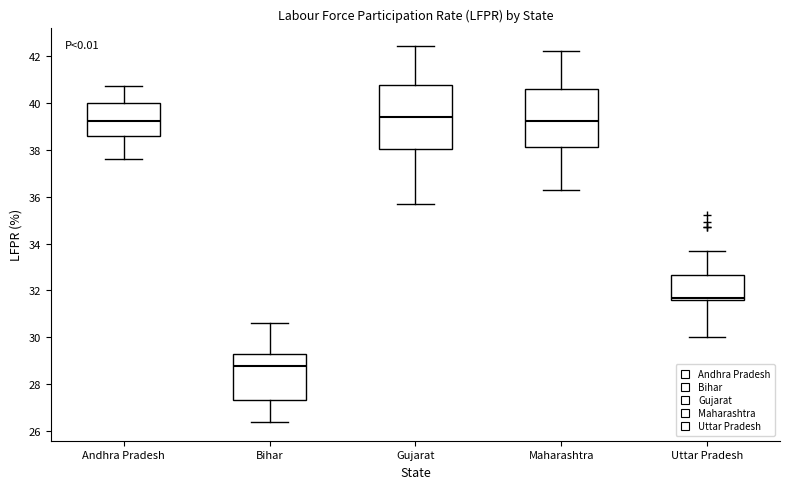

Which box is the tallest, from its lower edge to its upper edge?

Gujarat